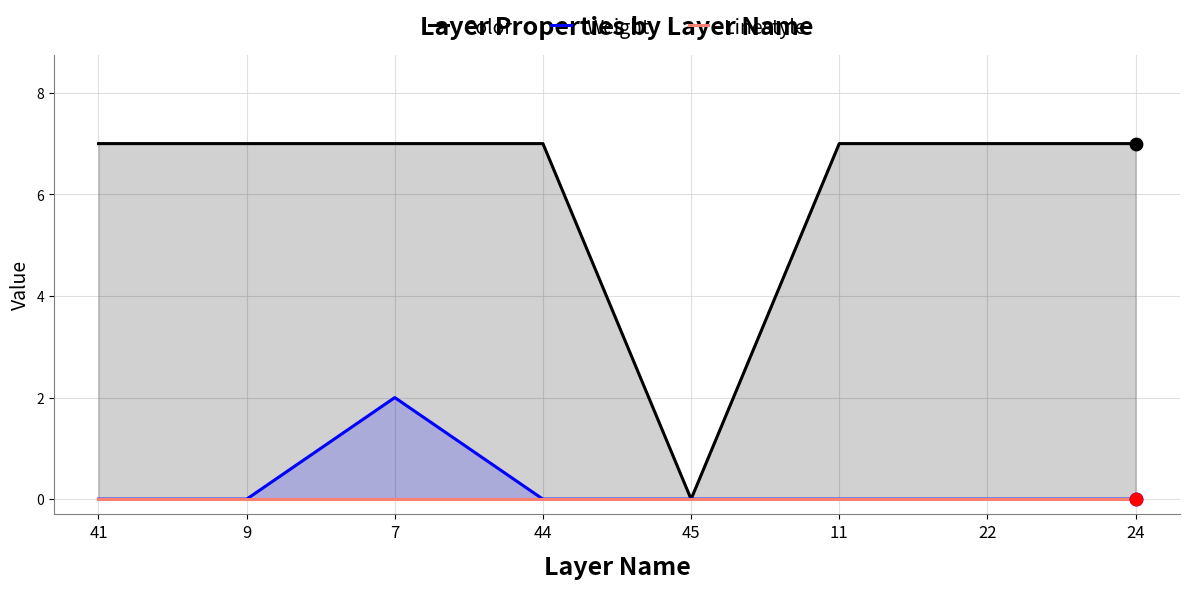

Is the value of Color at 45 greater than the value of Weight at 24?

No